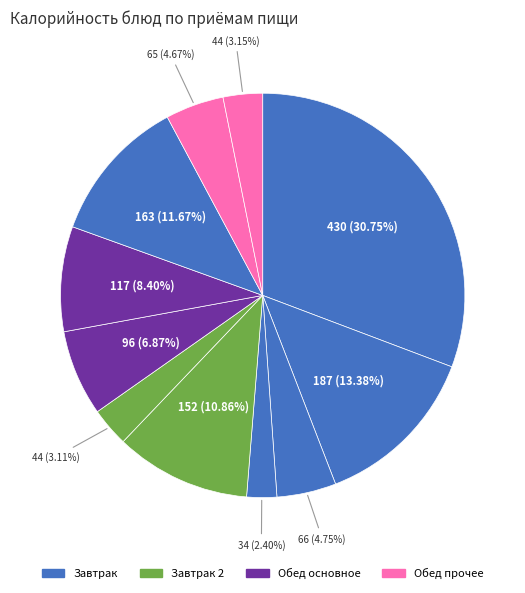

What is the smallest slice in the pie chart?

Морковь пикантная